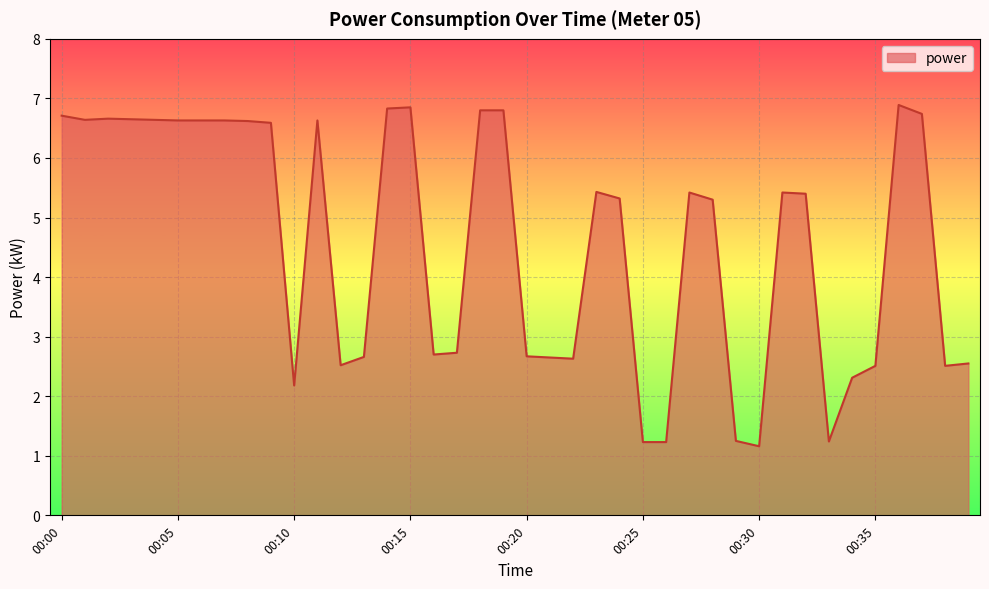

What is the greatest value displayed?

6.9